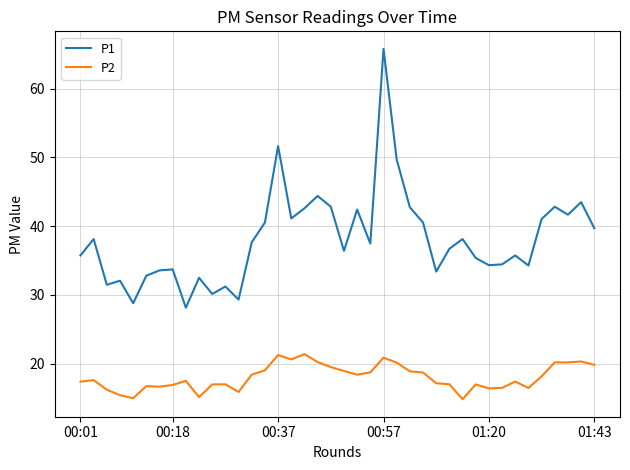

Count the number of categories in the chart.

40